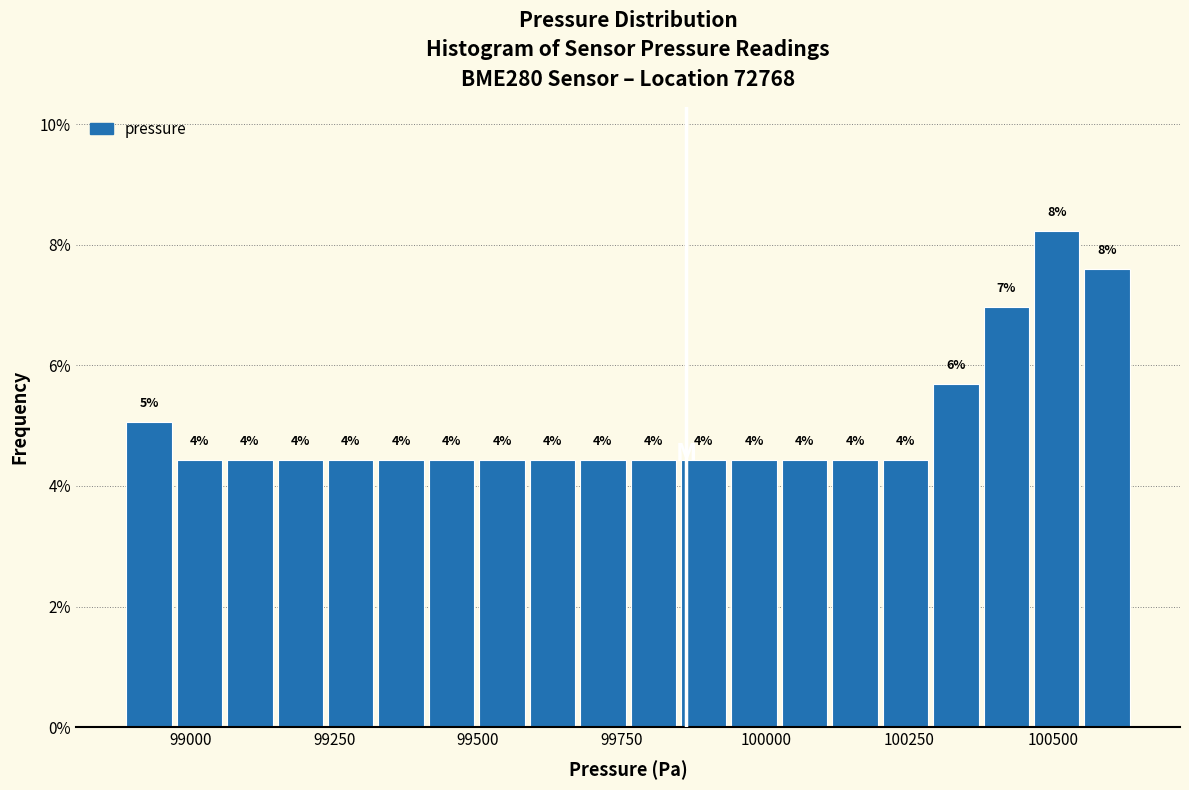

Read against the x-axis, roughly where is the centre of the tallest bar?

100500